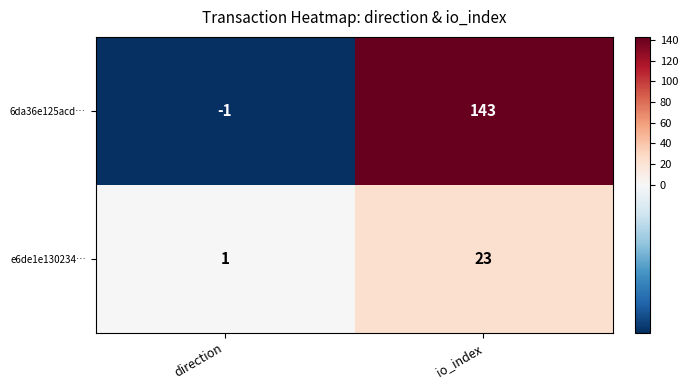

Reading left to right, extract all data points from this chart.

6da36e125acd…: direction=-1	io_index=143
e6de1e130234…: direction=1	io_index=23